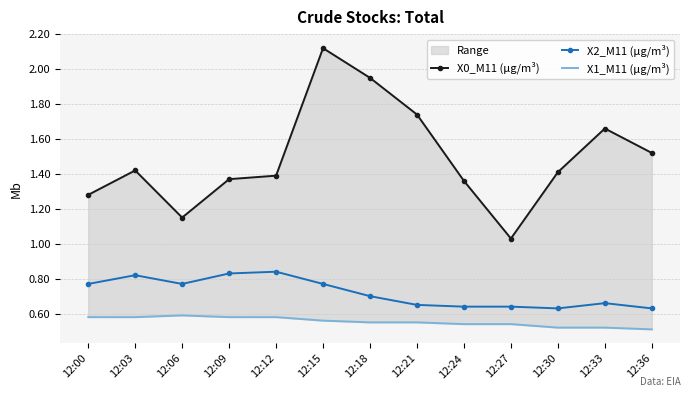

True or false: X0_M11 (μg/m³) and X2_M11 (μg/m³) intersect in this chart.

False